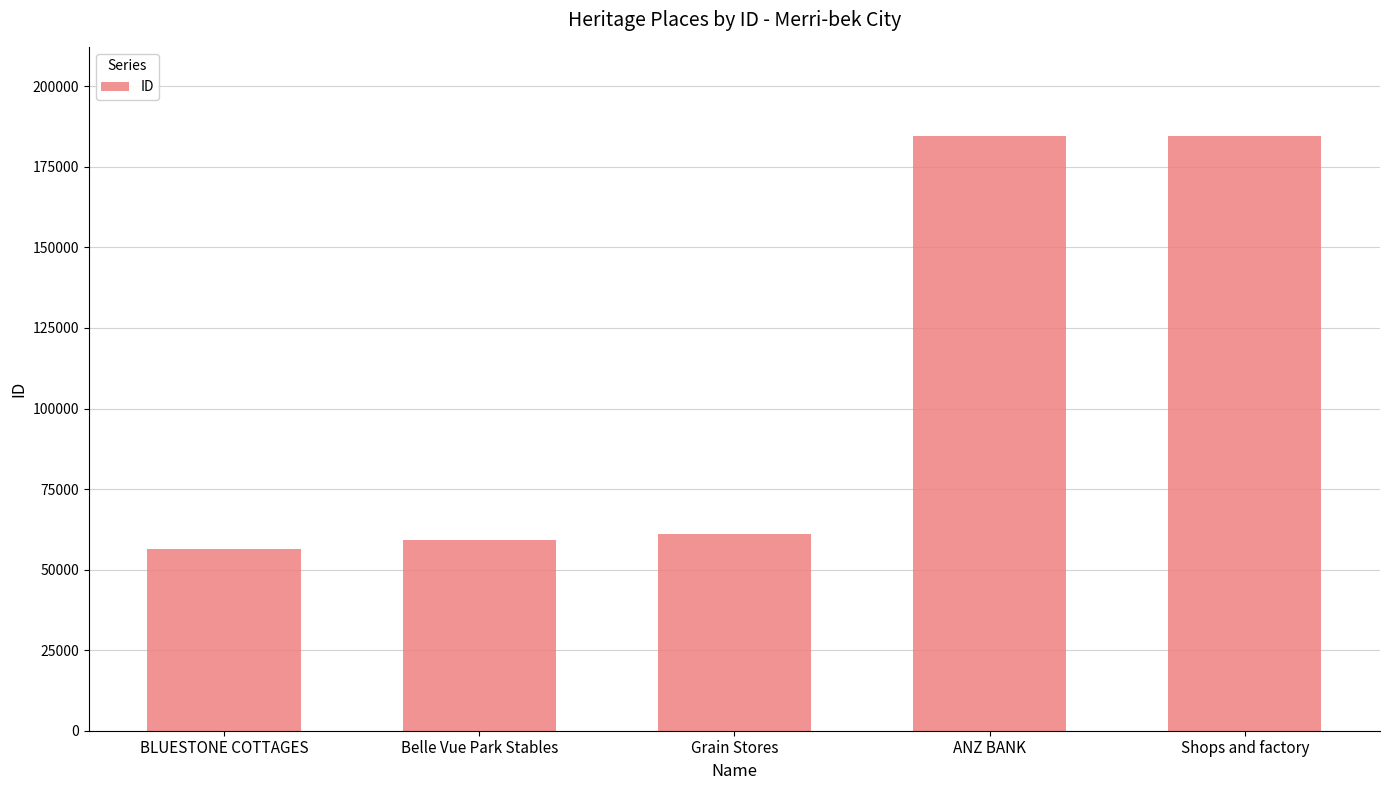

What is the average value?

109109